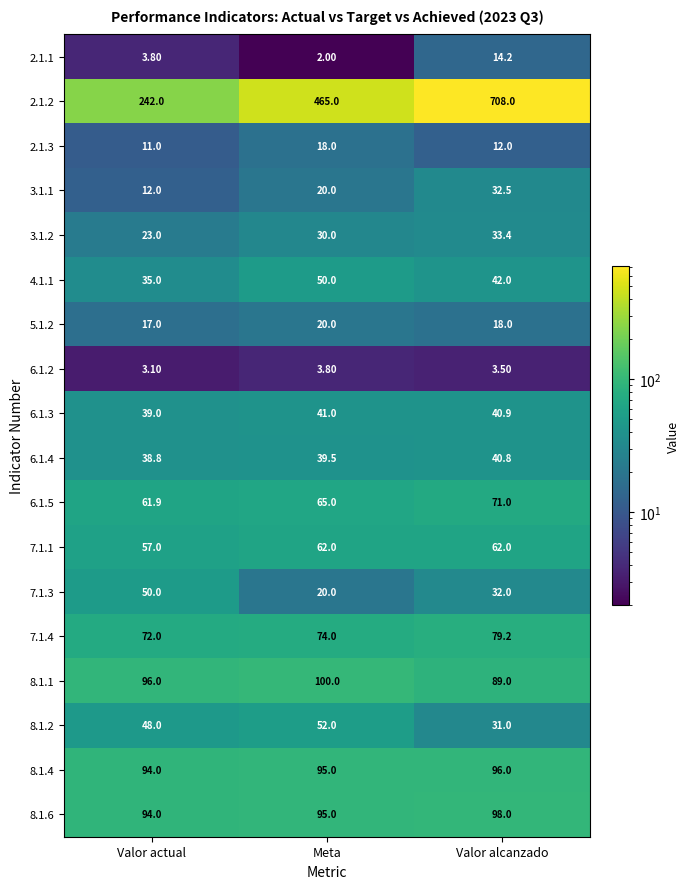

Which category has the lowest value across all series?

Meta